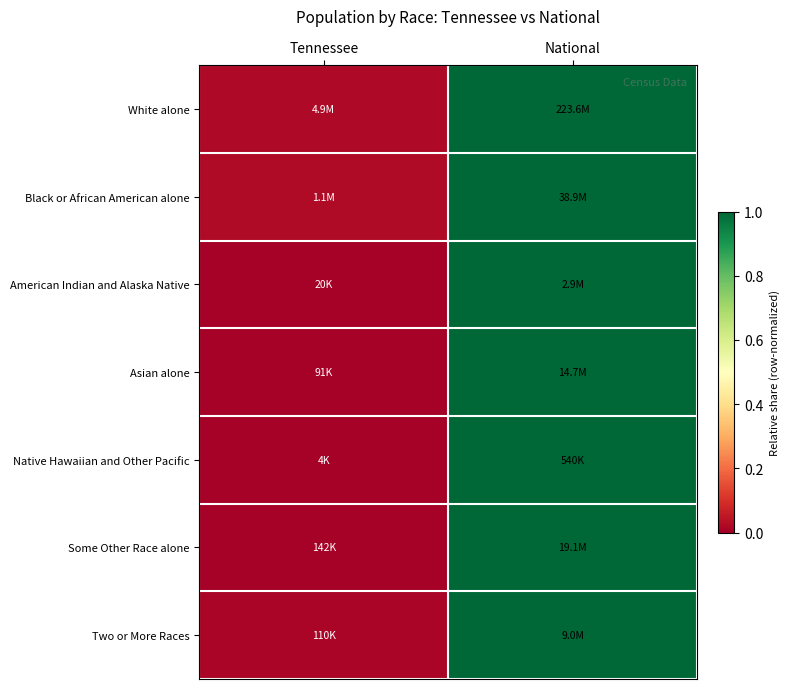

Reading right to left, list all the values displayed in this chart.

White alone: National=1.0	Tennessee=0.0
Black or African American alone: National=1.0	Tennessee=0.0
American Indian and Alaska Native: National=1.0	Tennessee=0.0
Asian alone: National=1.0	Tennessee=0.0
Native Hawaiian and Other Pacific: National=1.0	Tennessee=0.0
Some Other Race alone: National=1.0	Tennessee=0.0
Two or More Races: National=1.0	Tennessee=0.0